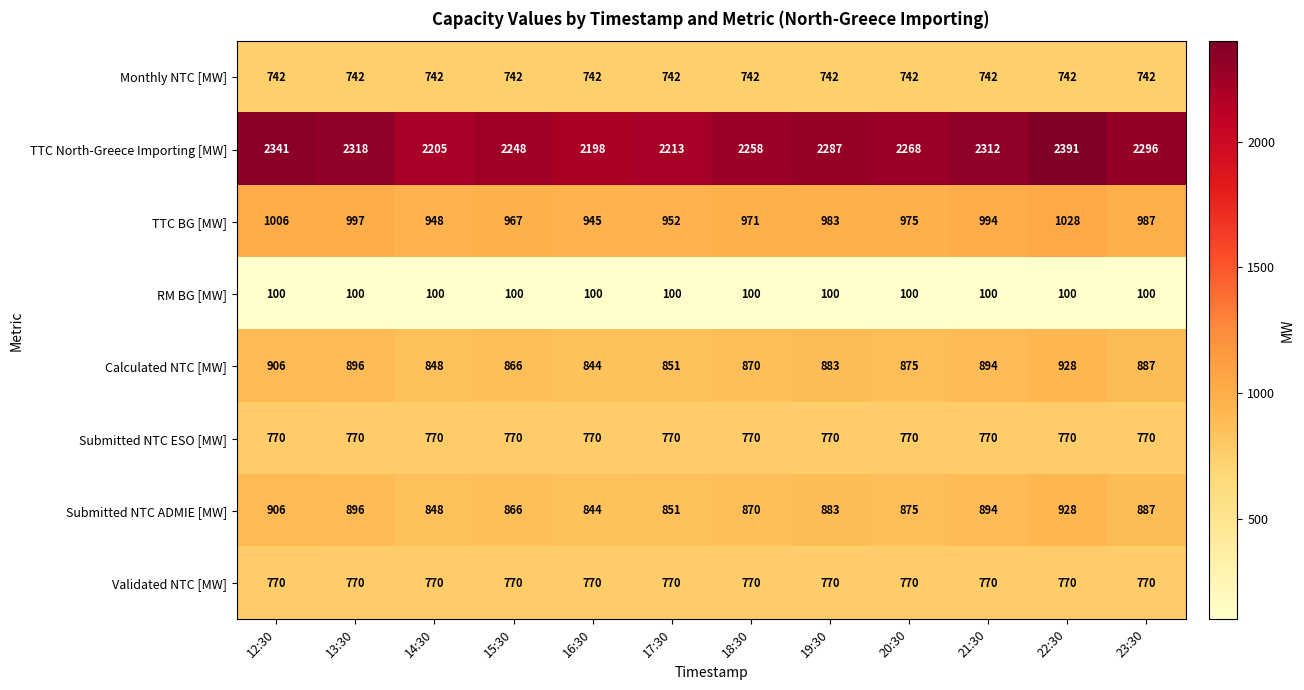

What is the lowest value of the TTC BG [MW] series?

945